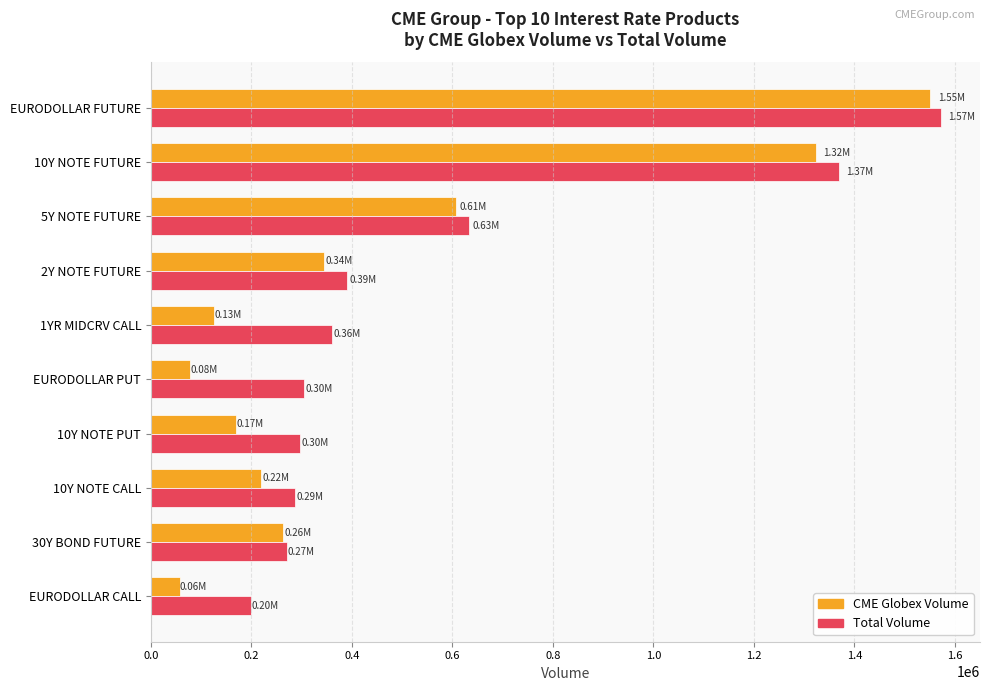

Which category has the highest value in the CME Globex Volume series?

EURODOLLAR FUTURE